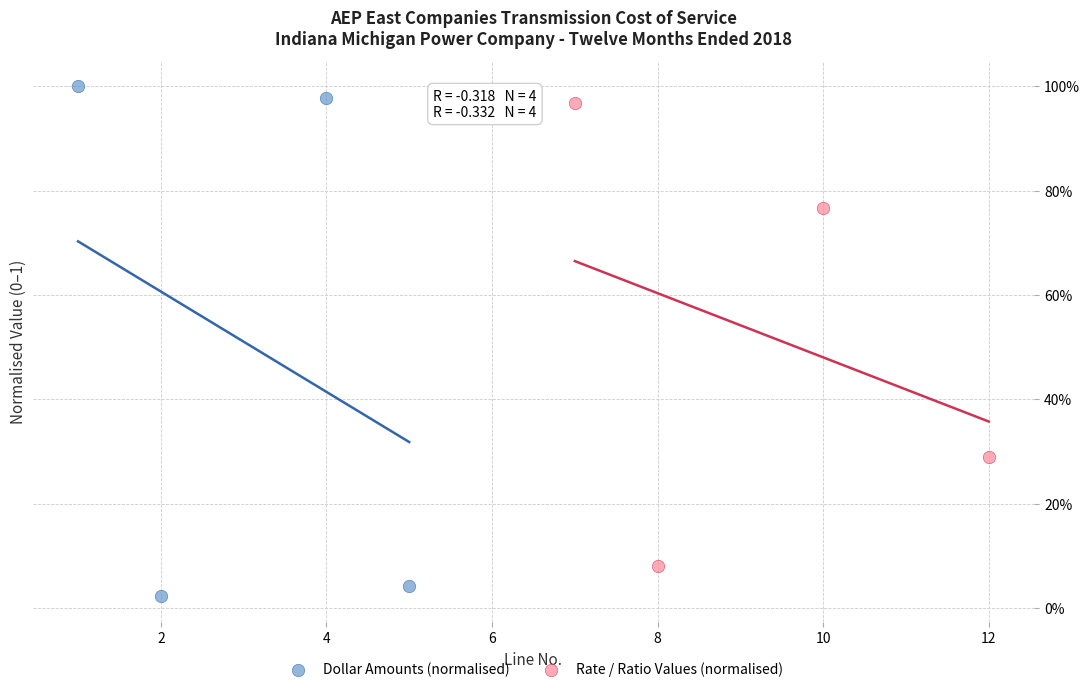

What are all the series names shown in the legend?

Dollar Amounts (normalised), Rate / Ratio Values (normalised)